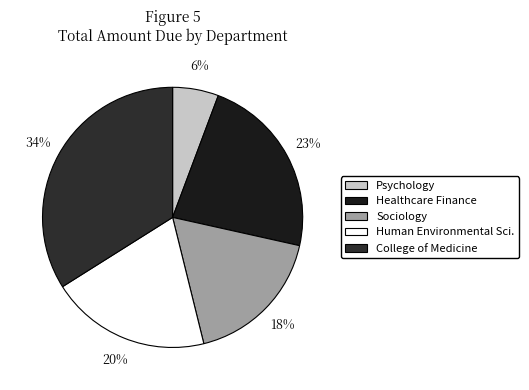

How many slices are in this pie chart?

5